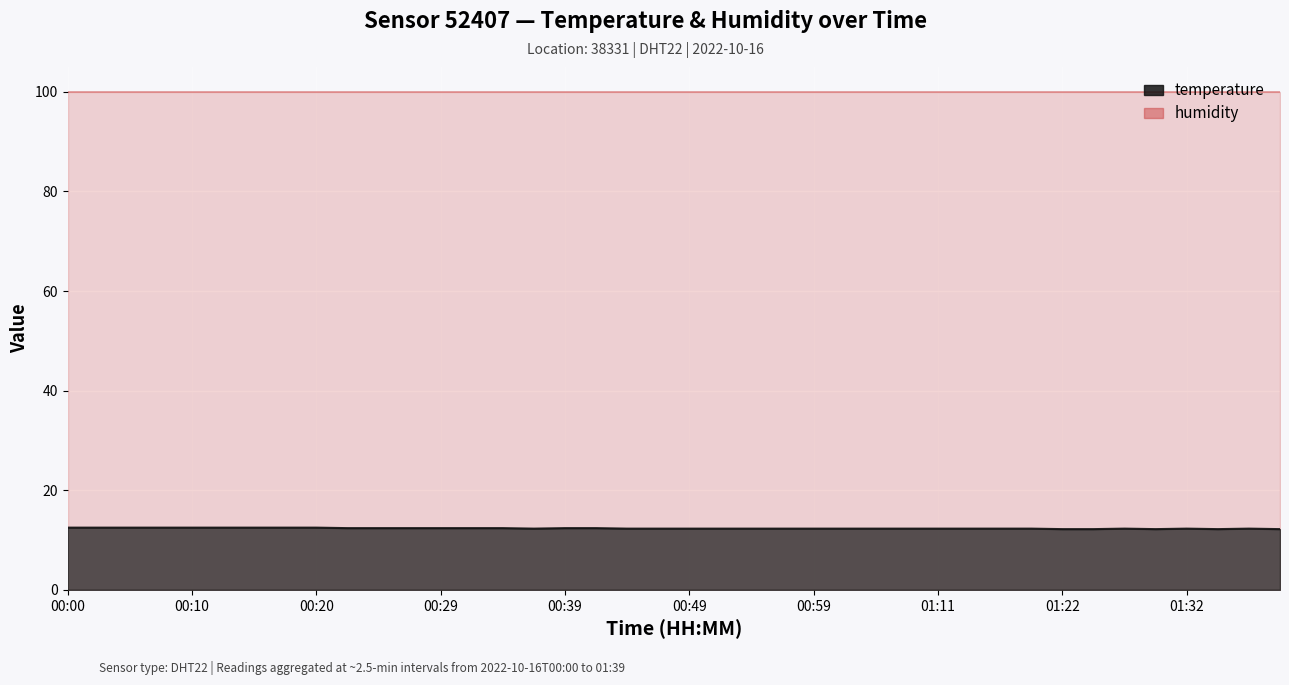

The value at 01:32 is 12.3. True or false?

True